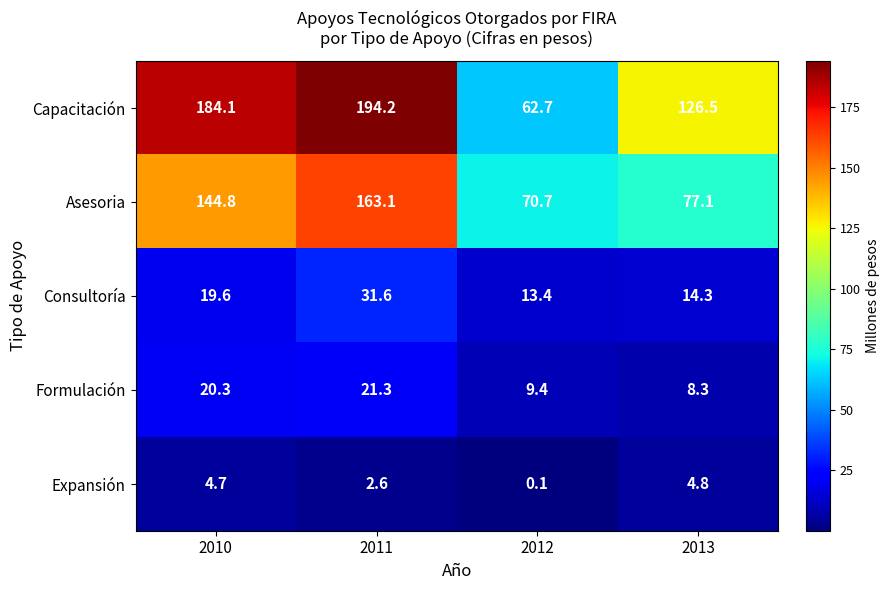

Reading left to right, what are all the values shown in this chart?

Capacitación: 2010=184.1	2011=194.2	2012=62.7	2013=126.5
Asesoria: 2010=144.8	2011=163.1	2012=70.7	2013=77.1
Consultoría: 2010=19.6	2011=31.6	2012=13.4	2013=14.3
Formulación: 2010=20.3	2011=21.3	2012=9.4	2013=8.3
Expansión: 2010=4.7	2011=2.6	2012=0.1	2013=4.8